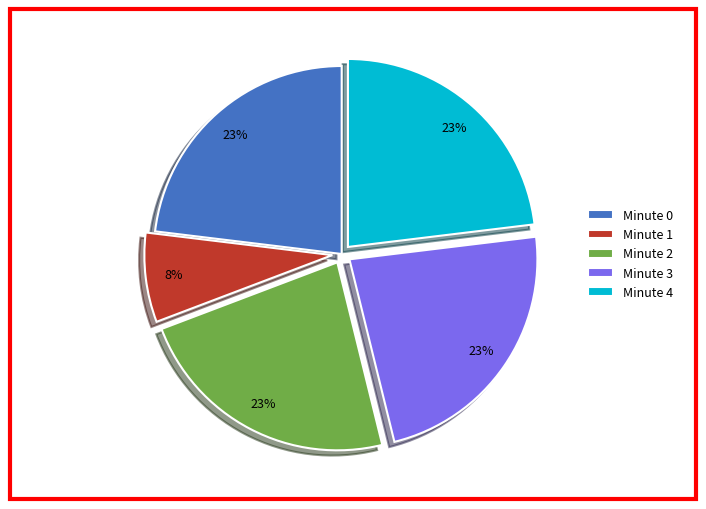

Which has a higher value, Minute 3 or Minute 1?

Minute 3